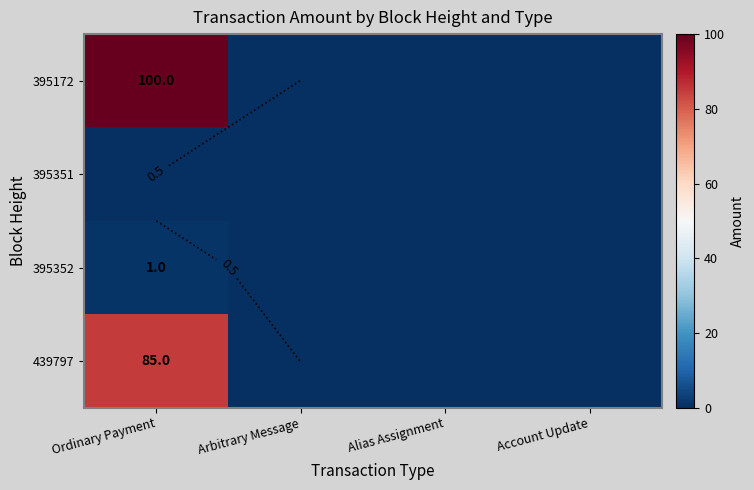

The value of 395351 at Account Update is 0. True or false?

True